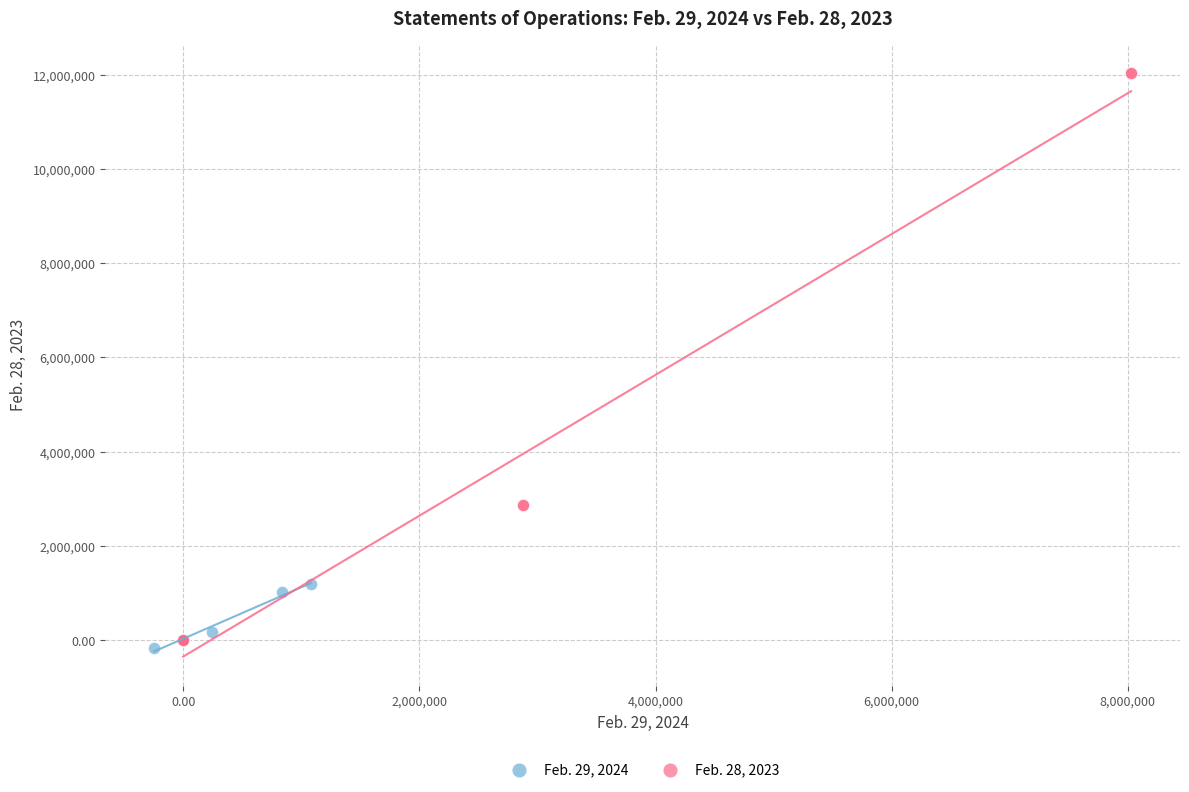

What are all the series names shown in the legend?

Feb. 29, 2024, Feb. 28, 2023